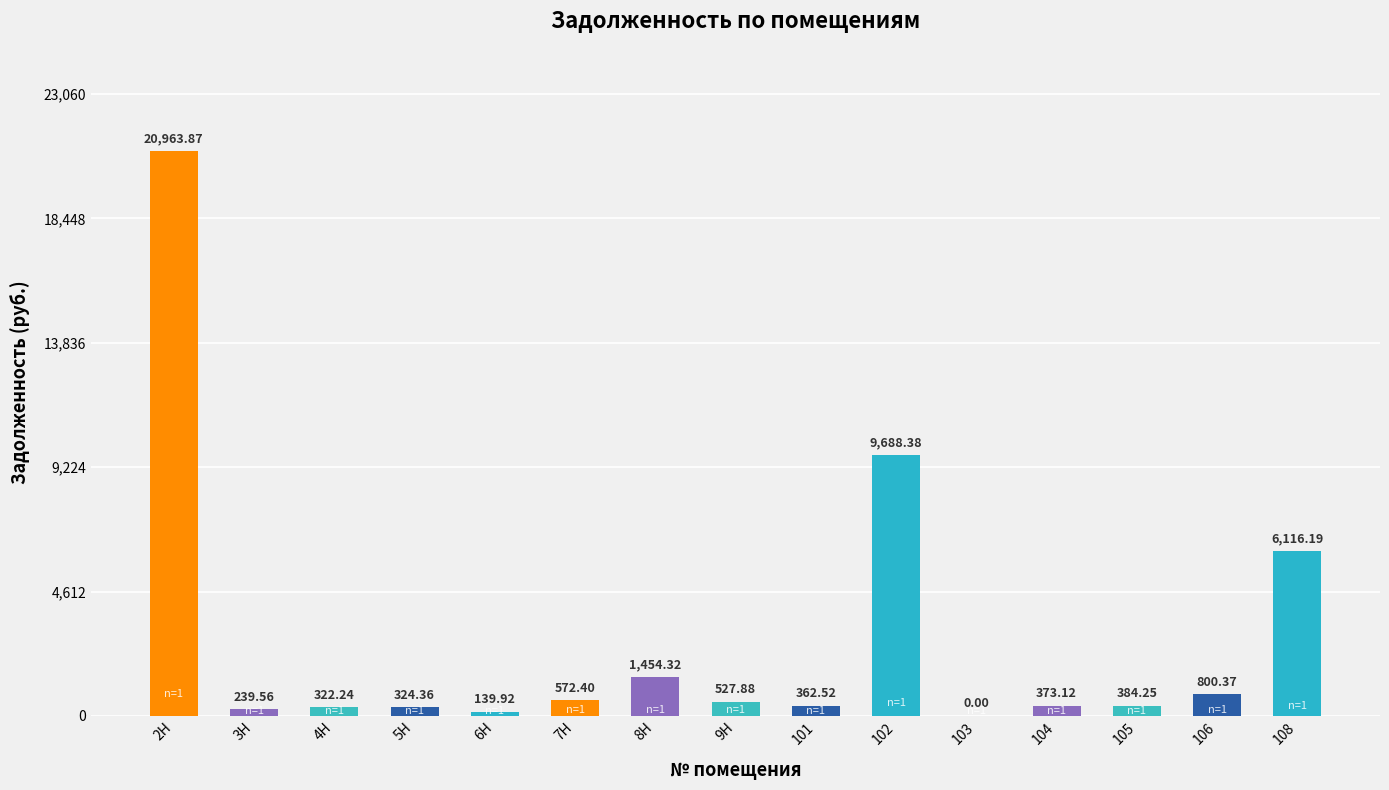

How many positive values are there?

14